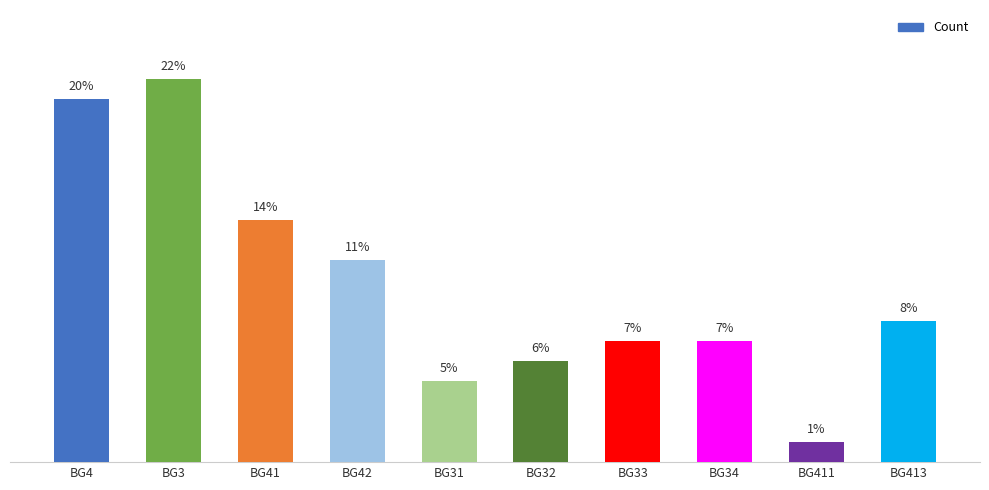

Which label corresponds to the largest value in the chart?

BG3